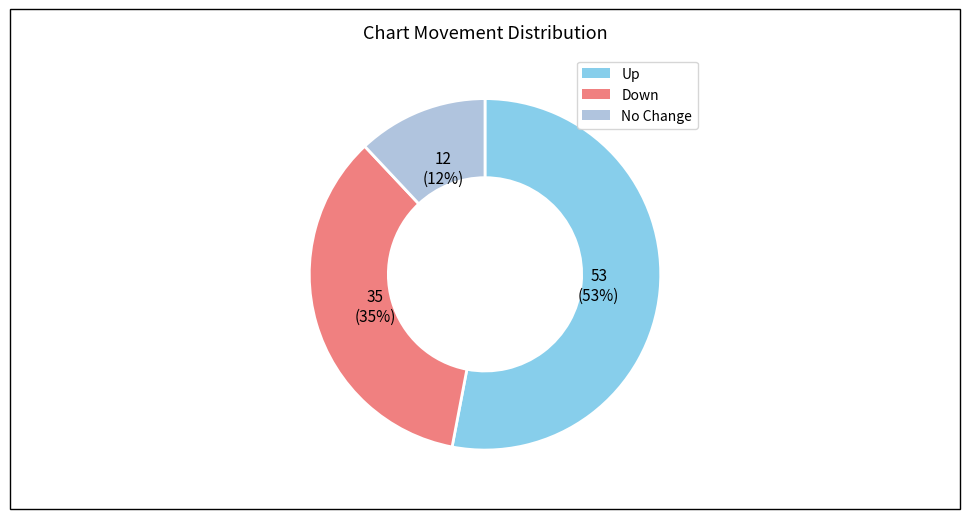

To the nearest percent, what portion does Up represent?

53%